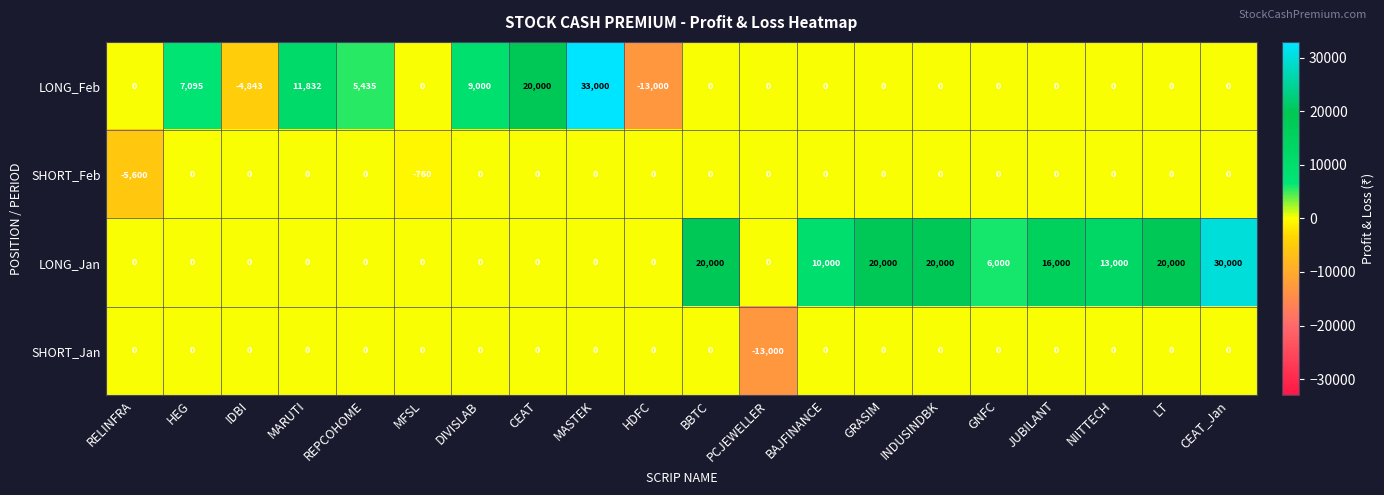

What is the minimum value shown in the chart?

-13000